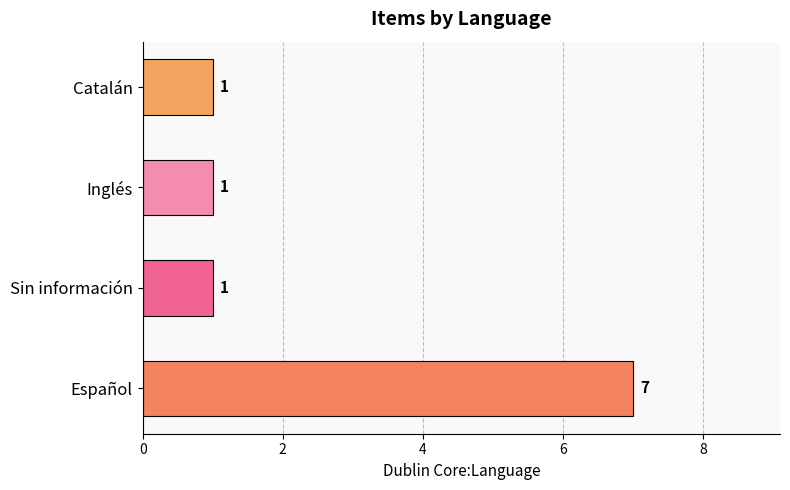

What is the change in value from Español to Inglés?

-6